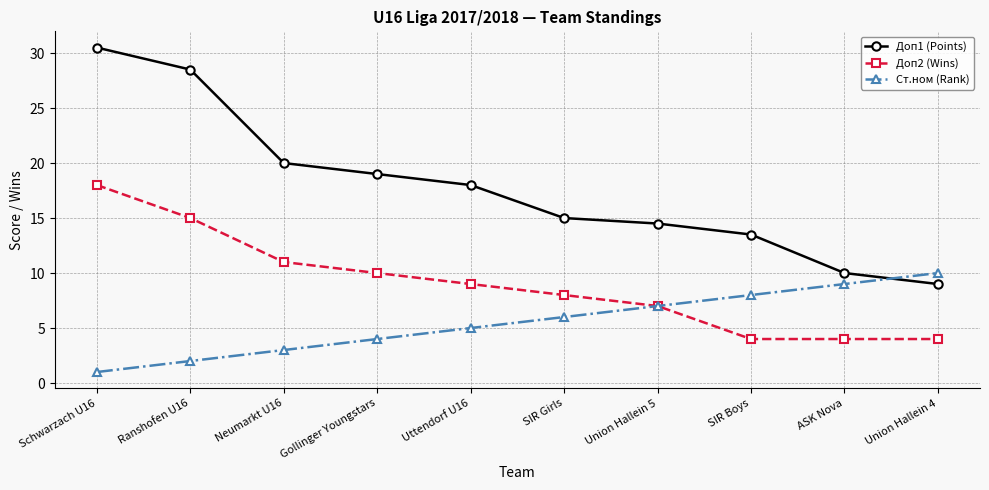

List the series in order of their peak value, highest first.

Доп1 (Points), Доп2 (Wins), Ст.ном (Rank)